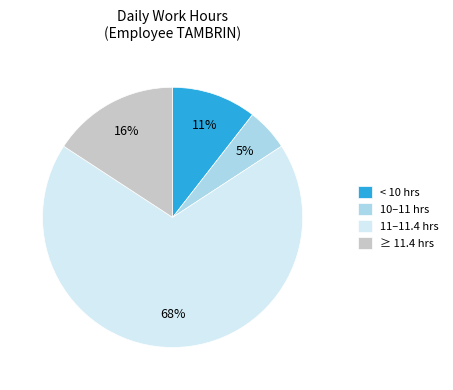

Which has a higher value, < 10 hrs or 11–11.4 hrs?

11–11.4 hrs